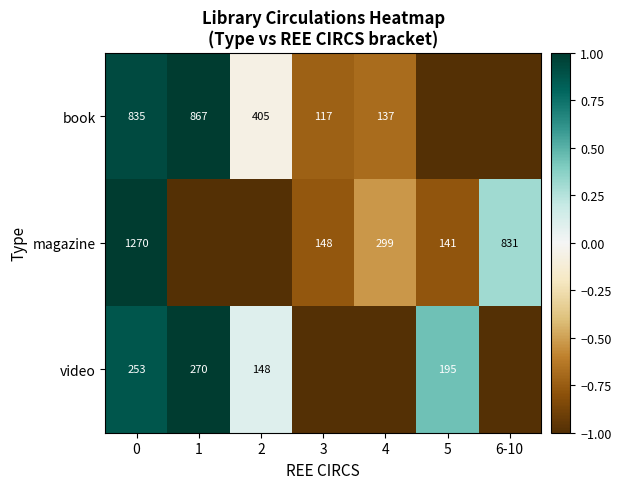

Is the value of magazine at 4 greater than the value of book at 2?

No